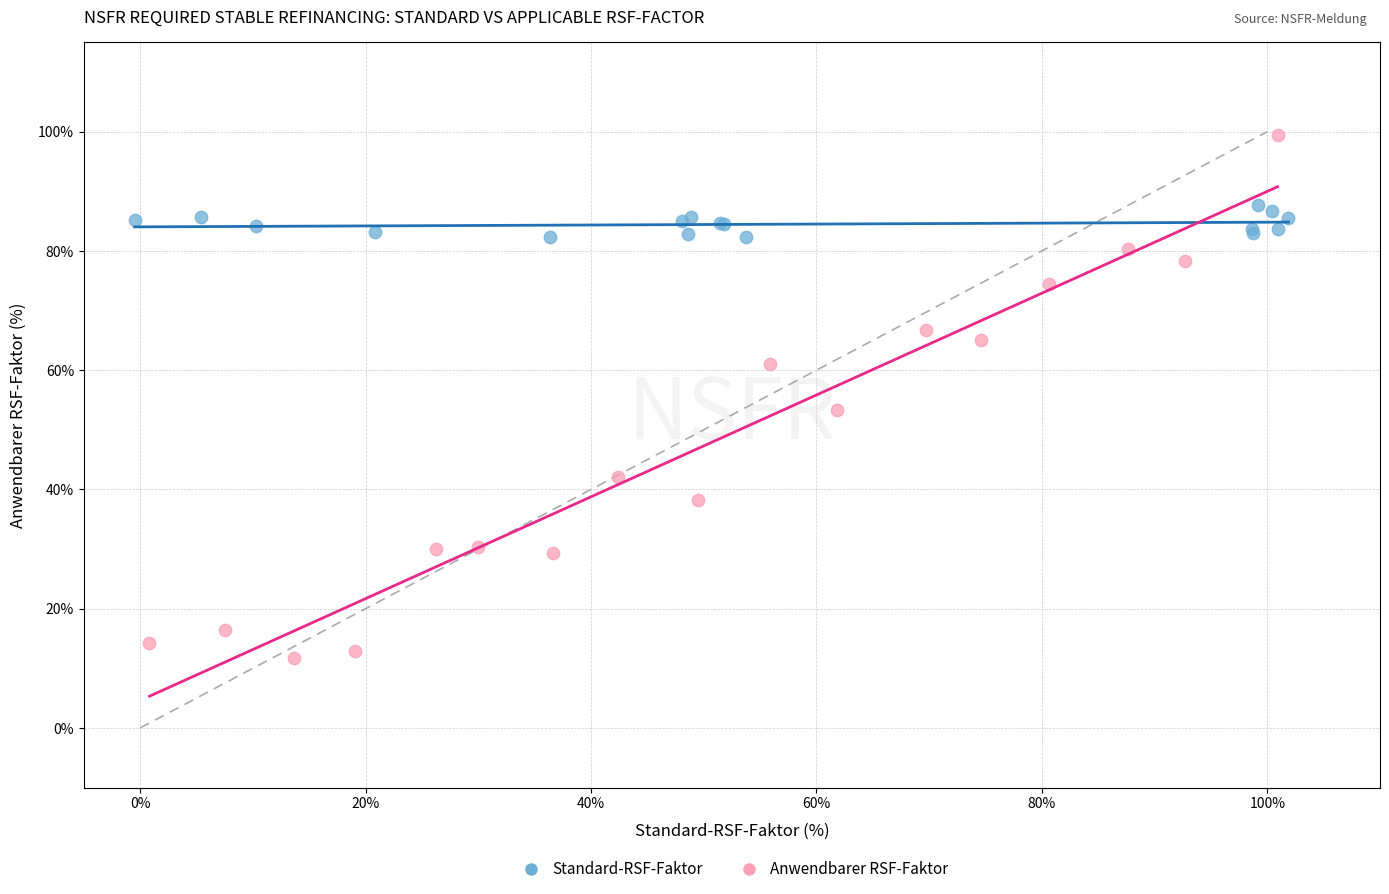

What are all the series names shown in the legend?

Standard-RSF-Faktor, Anwendbarer RSF-Faktor